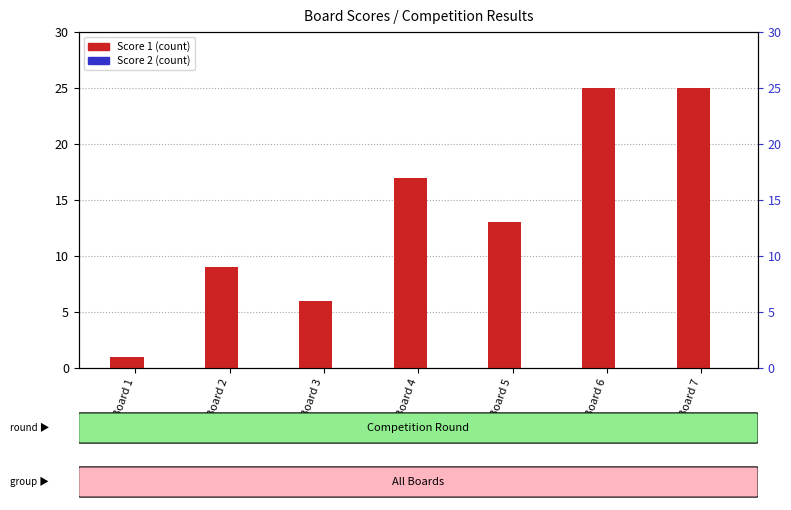

How many groups of bars are there?

7